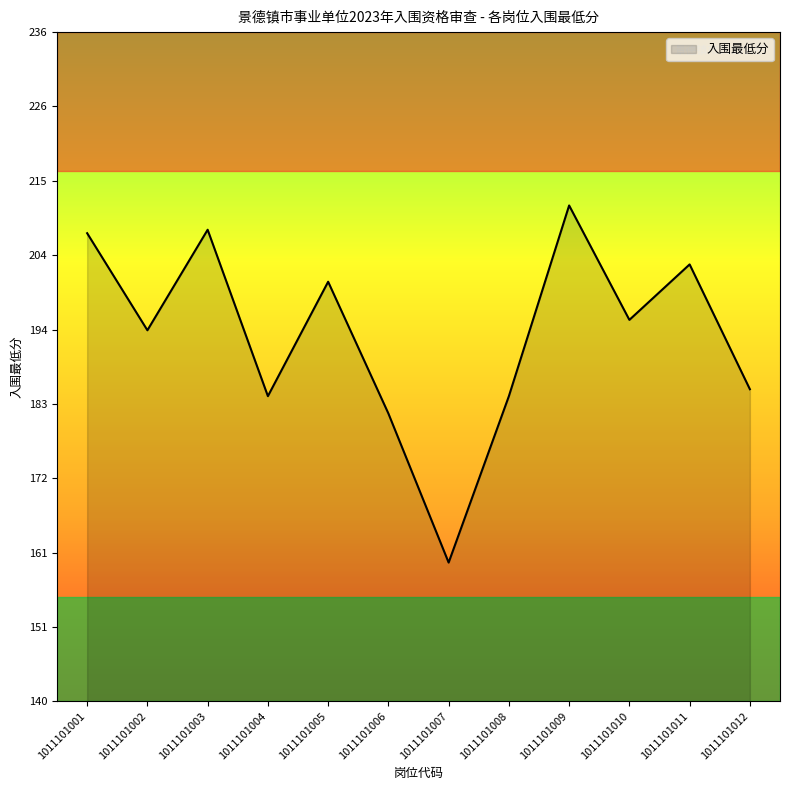

What is the ratio of the value at 1011101007 to the value at 1011101012?

0.9